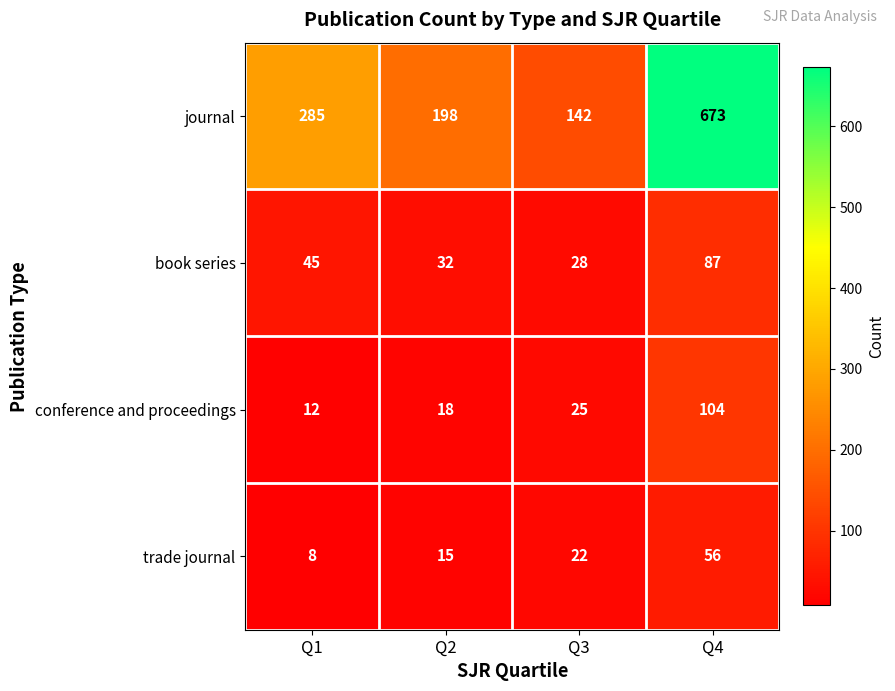

Where is conference and proceedings nearest to the value 58?

Q3